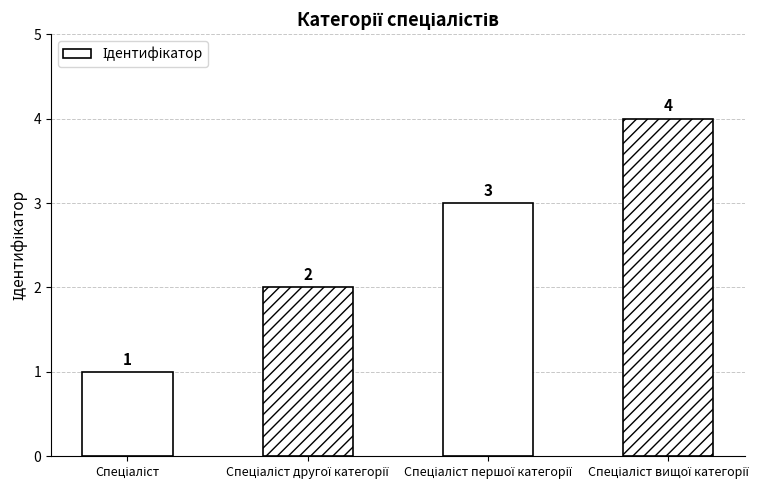

What is the difference between the maximum and minimum values?

3